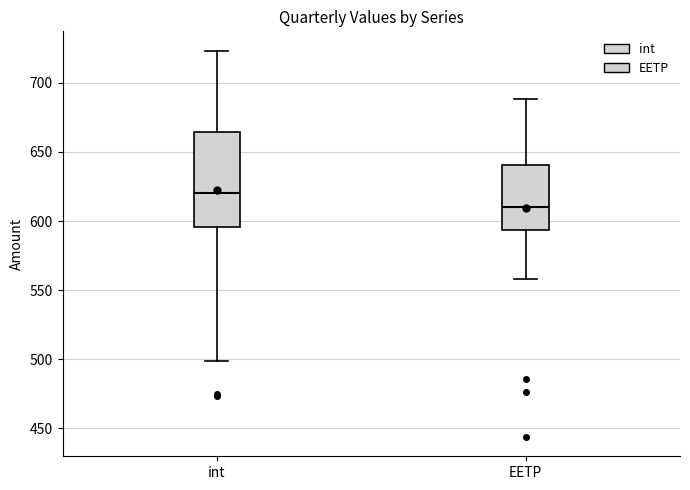

Reading left to right, transcribe this box plot: for each box, give where its median line is, the range the box spans, and where its two whiskers end, as read against the y-axis. The values are not printed on the chart, so give them approximately, as read against the axis.

int: median 620, box 595 to 665, whiskers 500 to 725
EETP: median 610, box 595 to 640, whiskers 560 to 690